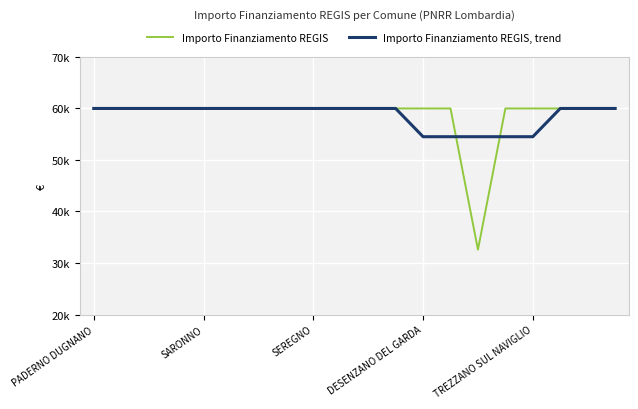

Does the chart display data point markers on the line(s)?

No